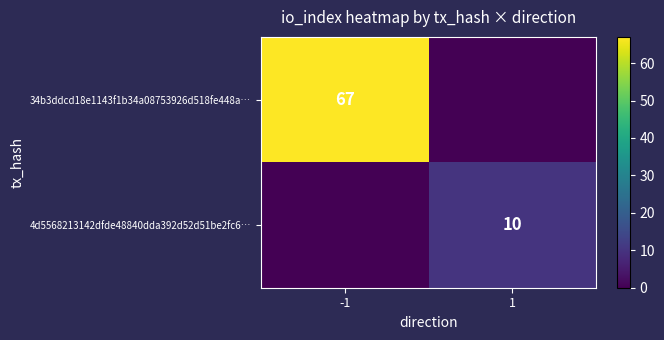

True or false: 34b3ddcd18e1143f1b34a08753926d518fe448a… has a value of 18 at -1.

False